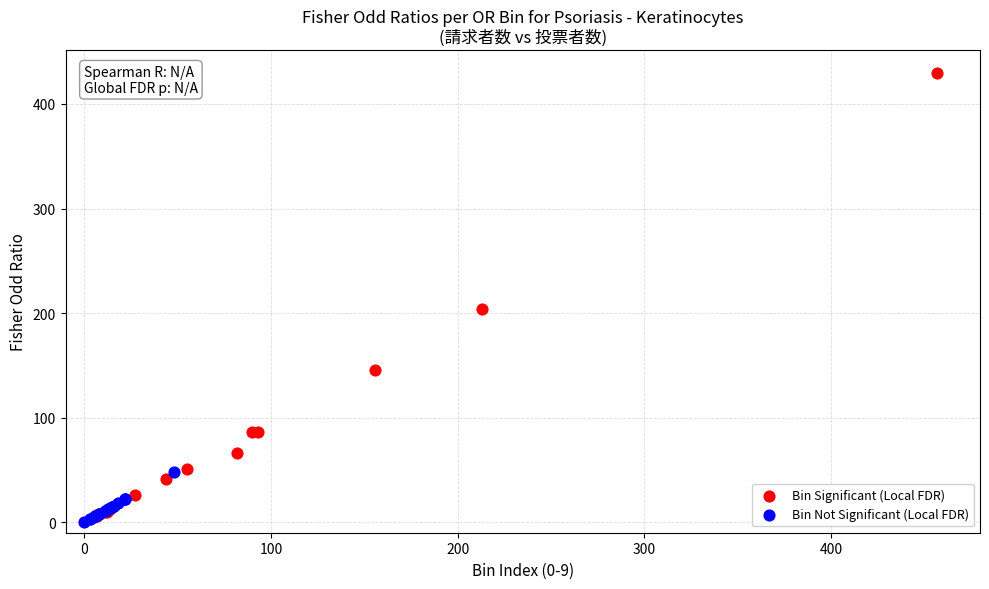

Which series contains the highest Y value?

Bin Significant (Local FDR)